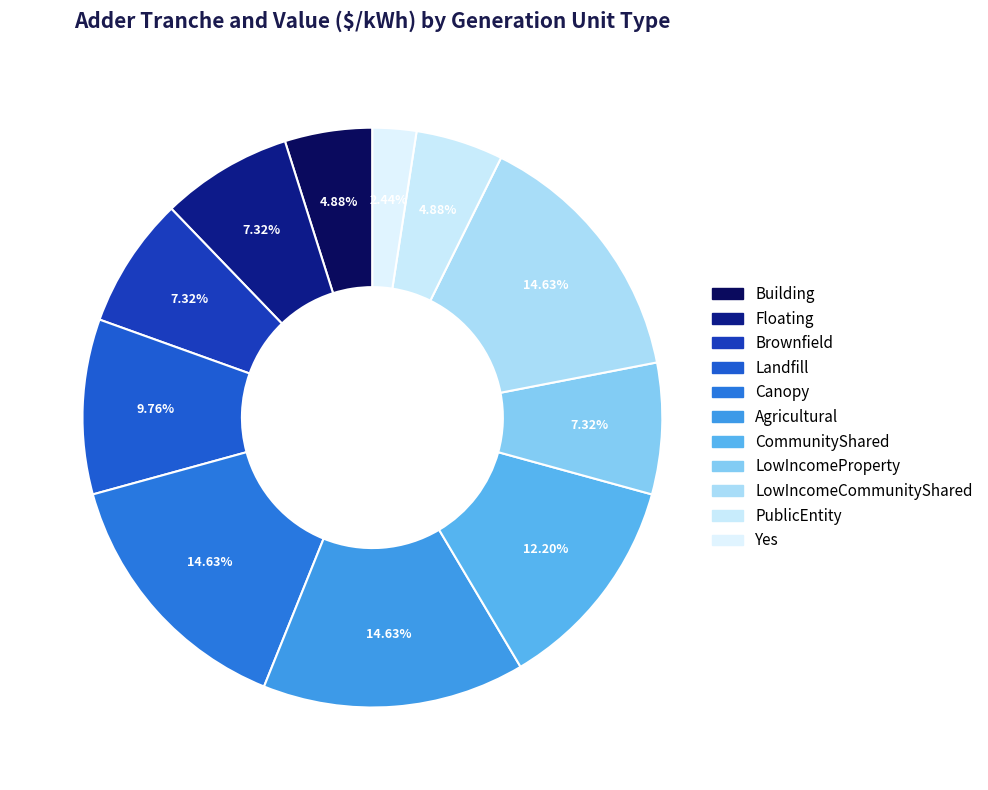

Is there any slice that represents more than half of the pie?

No